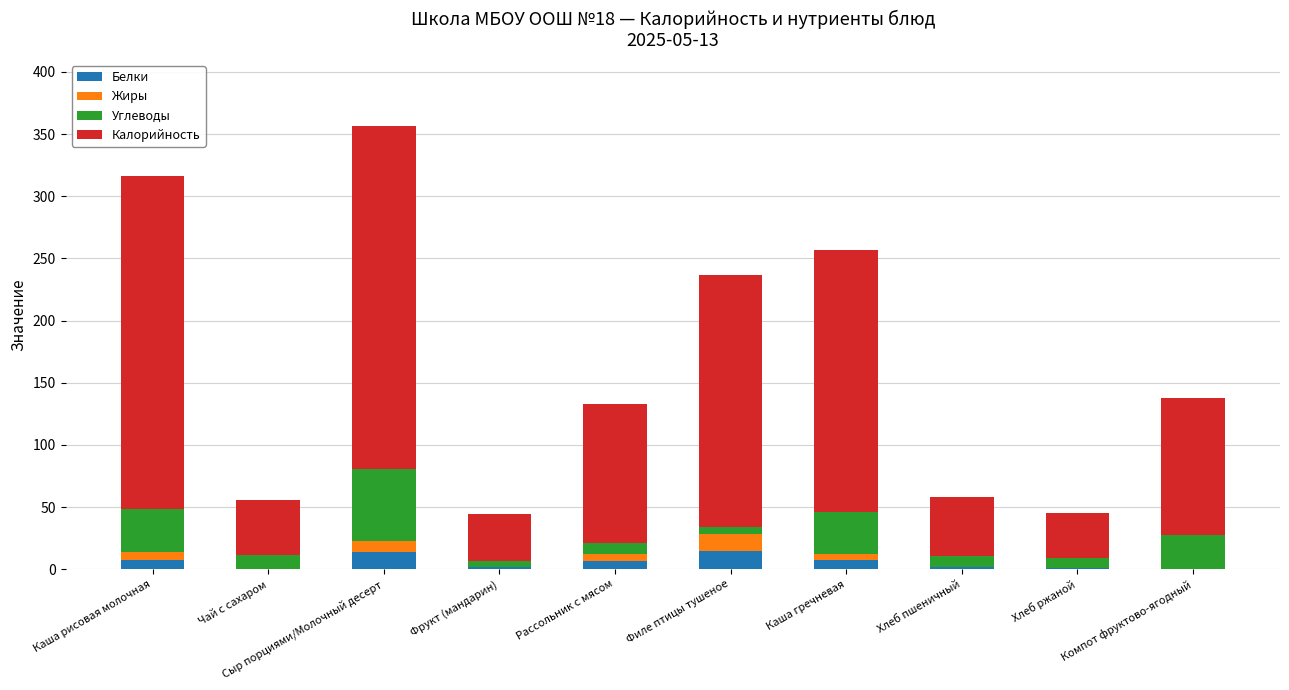

The Белки series shows 14.8 at Филе птицы тушеное. True or false?

True